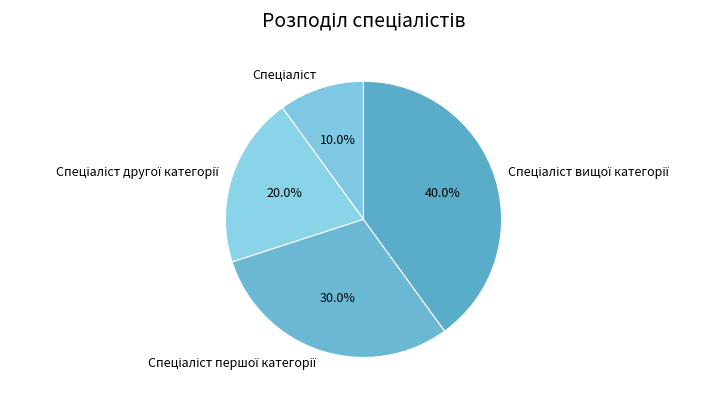

Is there any slice that represents more than half of the pie?

No